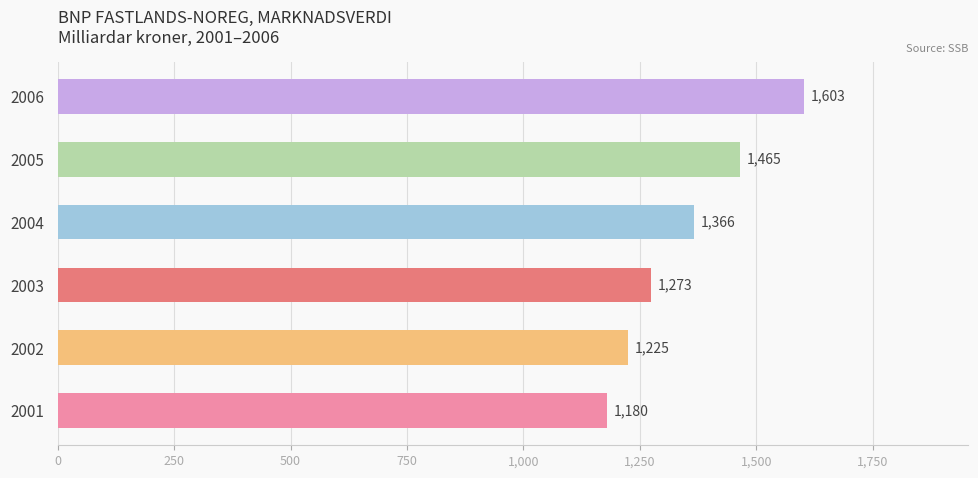

At which label is the value closest to 1391?

2004